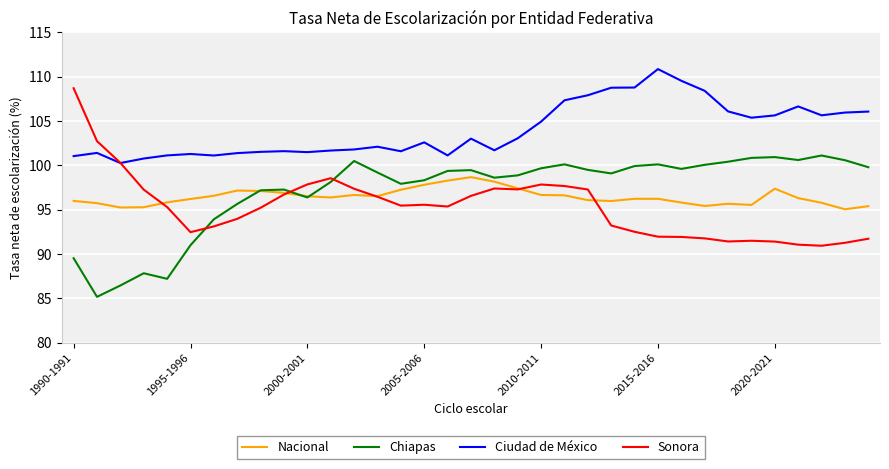

Rank the series by their maximum value, from lowest to highest.

Nacional, Chiapas, Sonora, Ciudad de México